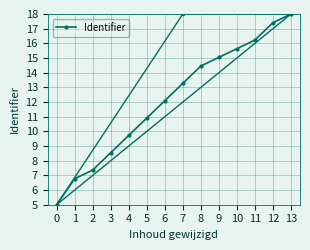

What is the difference between the maximum and minimum values?

13.0